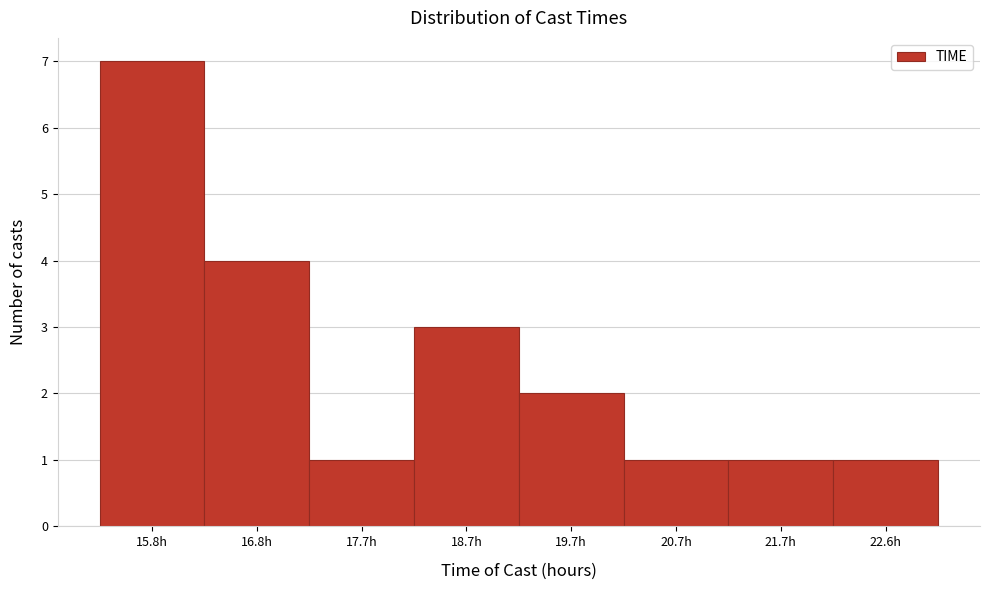

Reading left to right, what are all the values shown in this chart?

15.8h=7	16.8h=4	17.7h=1	18.7h=3	19.7h=2	20.7h=1	21.7h=1	22.6h=1